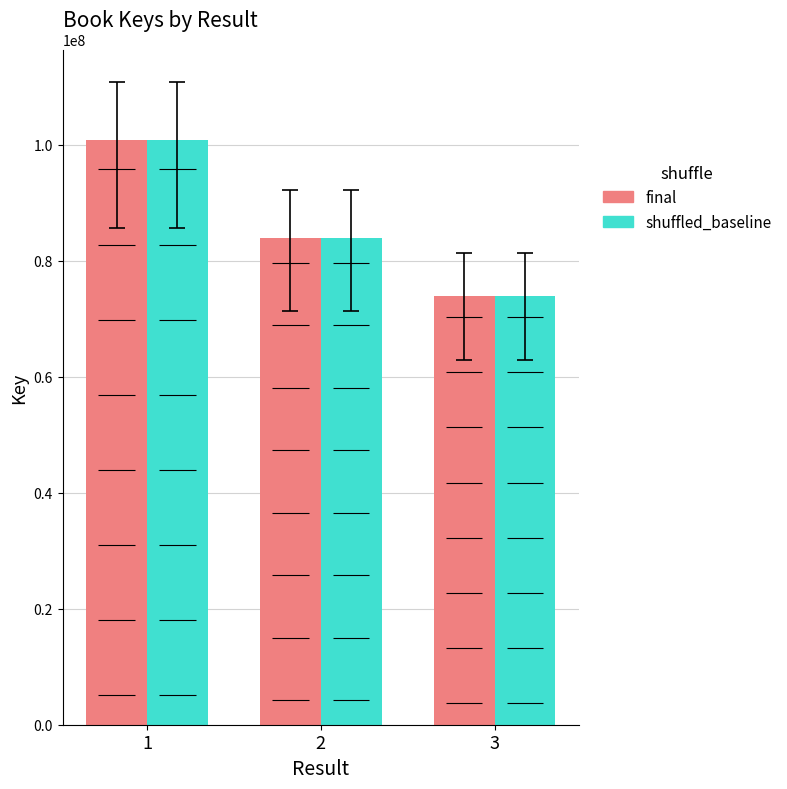

List the labels in order of final value, largest first.

1, 2, 3